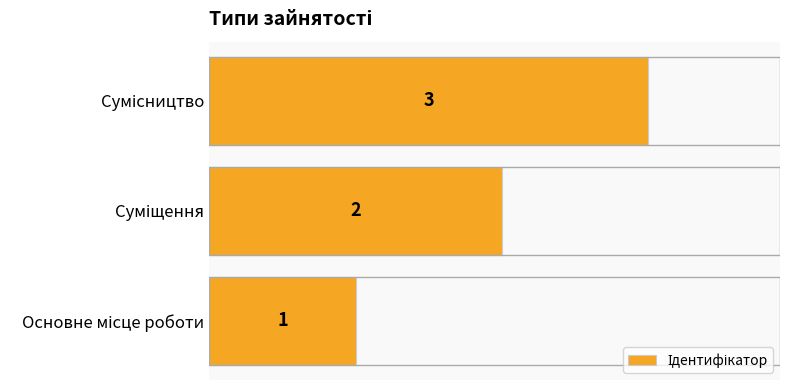

Count the values in the range 1 to 3.

3